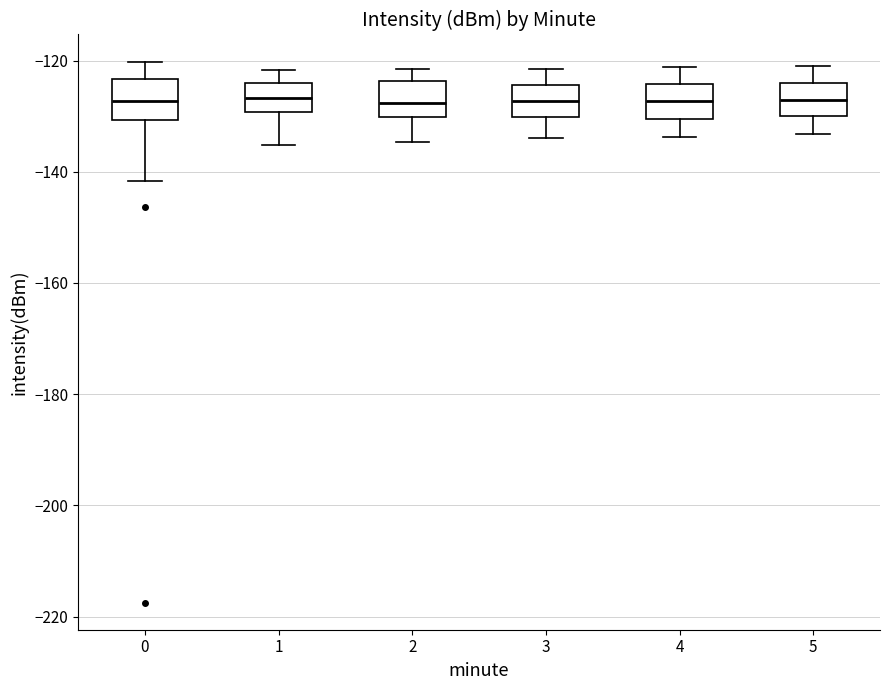

Where does the lower whisker of the box at x = 4 end on the y-axis? The values are not printed on the chart, so give them approximately, as read against the axis.

-134